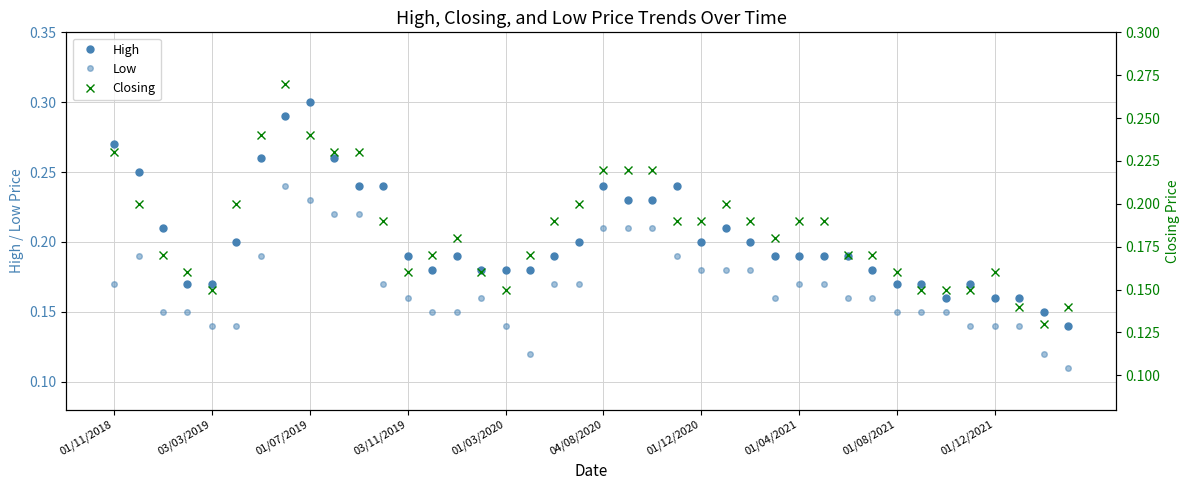

Between 35 and 10, which is larger?

10